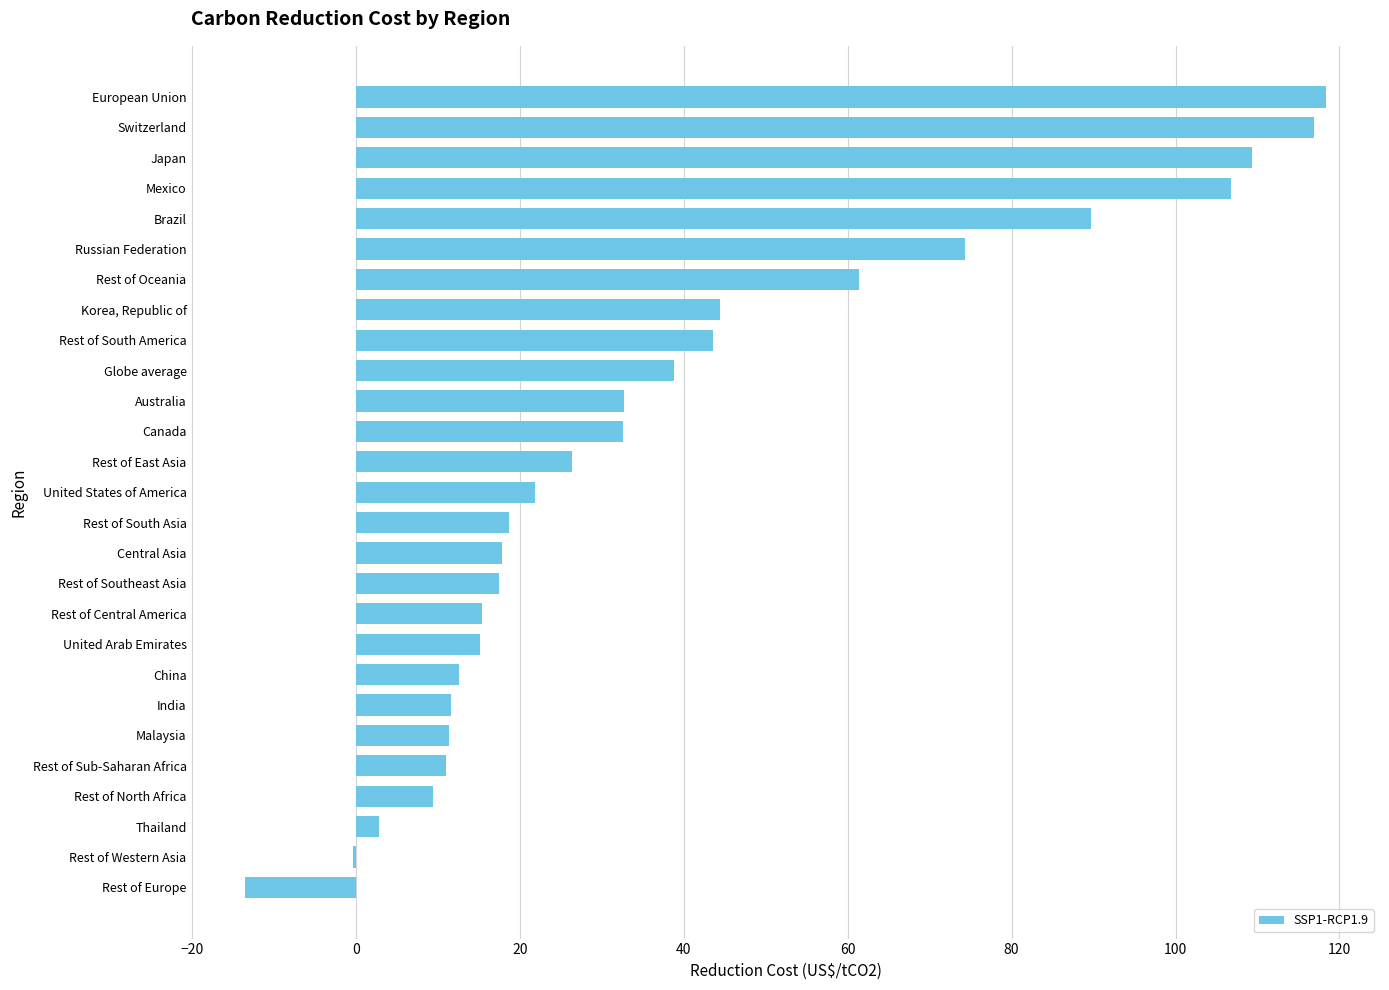

What value does the data have at Rest of Sub-Saharan Africa?

11.0